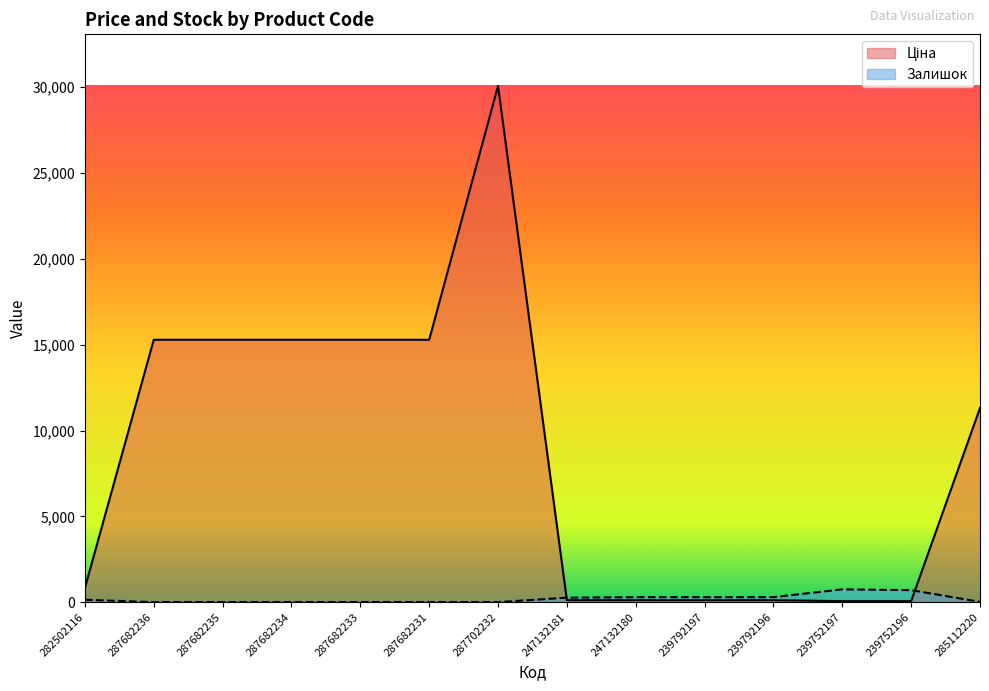

How many intersections are there between Залишок and Ціна?

2